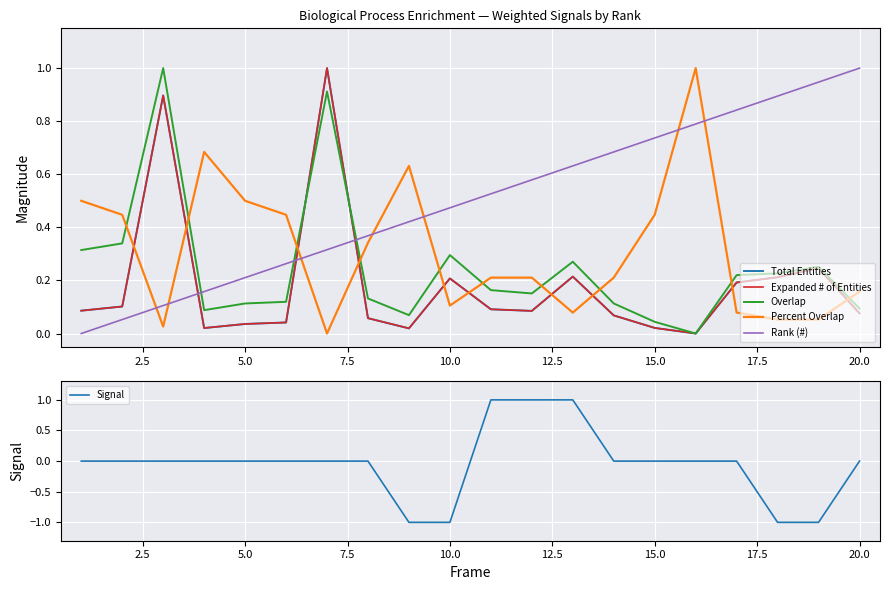

The Signal series shows 0 at 15.0. True or false?

True